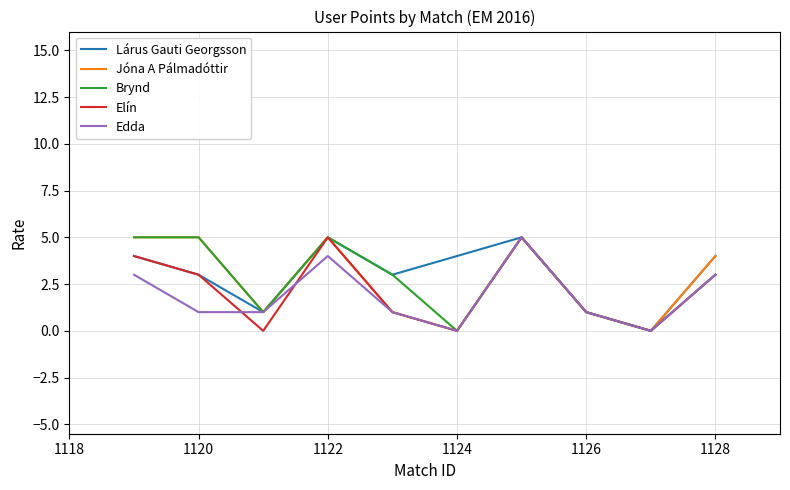

Reading right to left, extract all data points from this chart.

Lárus Gauti Georgsson: 4	0	1	5	4	3	5	1	3	4
Jóna A Pálmadóttir: 4	0	1	5	0	1	5	1	5	5
Brynd: 3	0	1	5	0	3	5	1	5	5
Elín: 3	0	1	5	0	1	5	0	3	4
Edda: 3	0	1	5	0	1	4	1	1	3